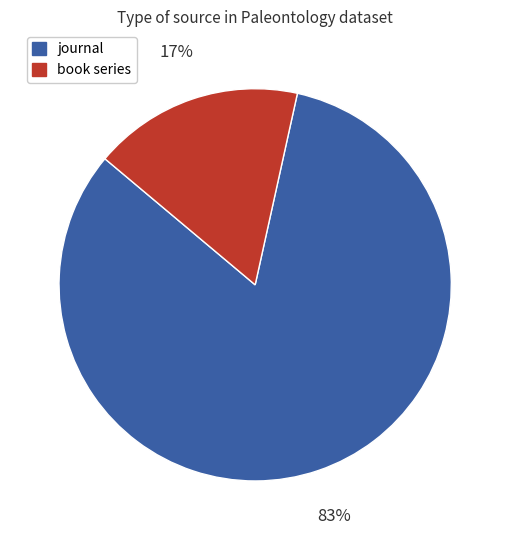

To the nearest percent, what portion does journal represent?

83%